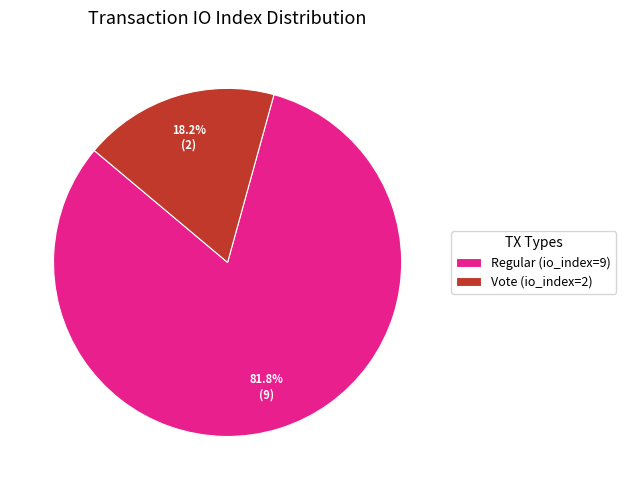

What is the smallest slice in the pie chart?

Vote (io_index=2)